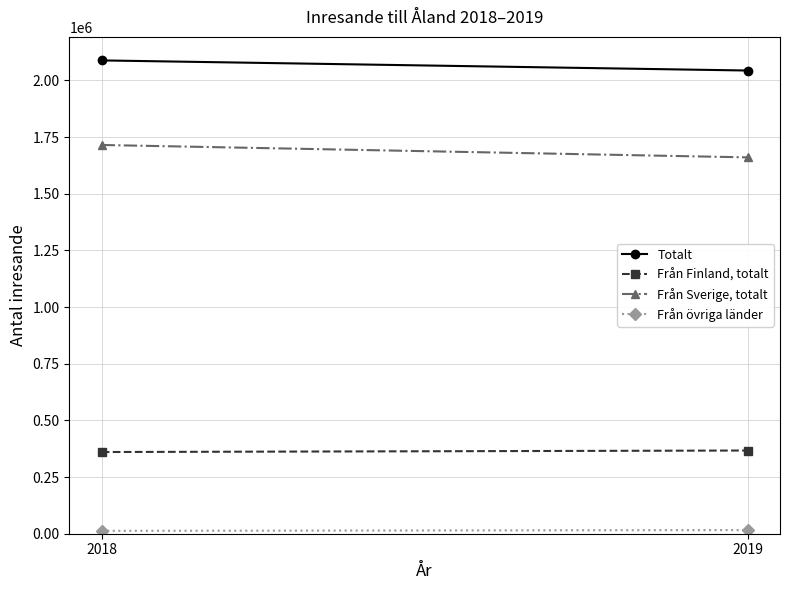

Is this an area chart (filled region under the line)?

No